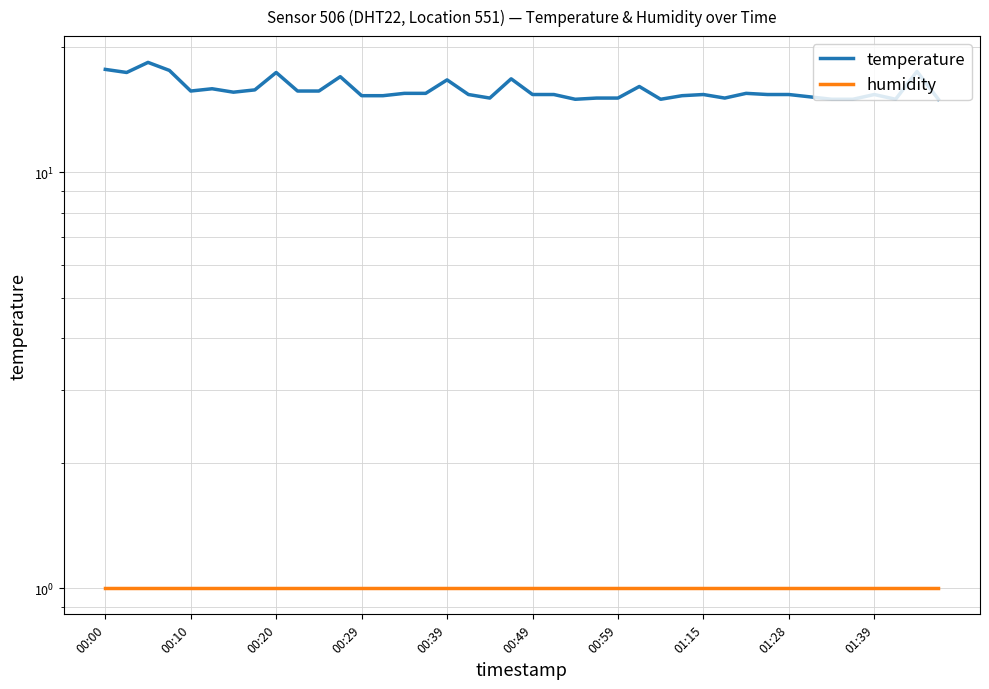

What are all the series names shown in the legend?

temperature, humidity